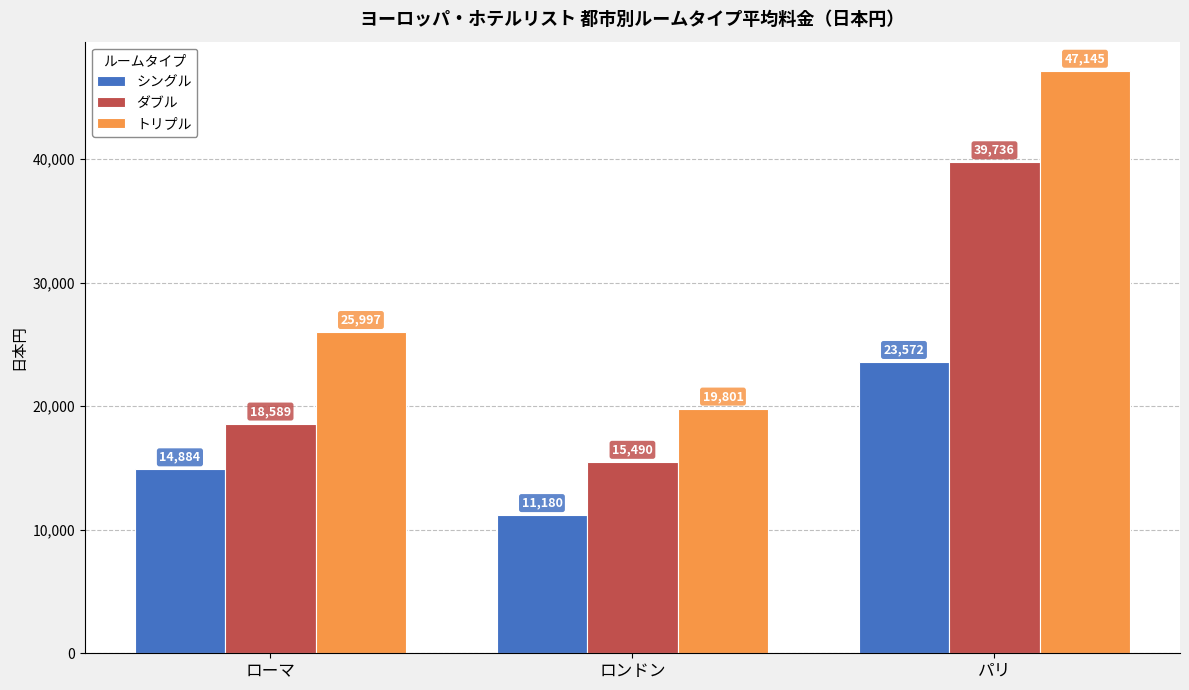

List the series in order of their peak value, lowest first.

シングル, ダブル, トリプル